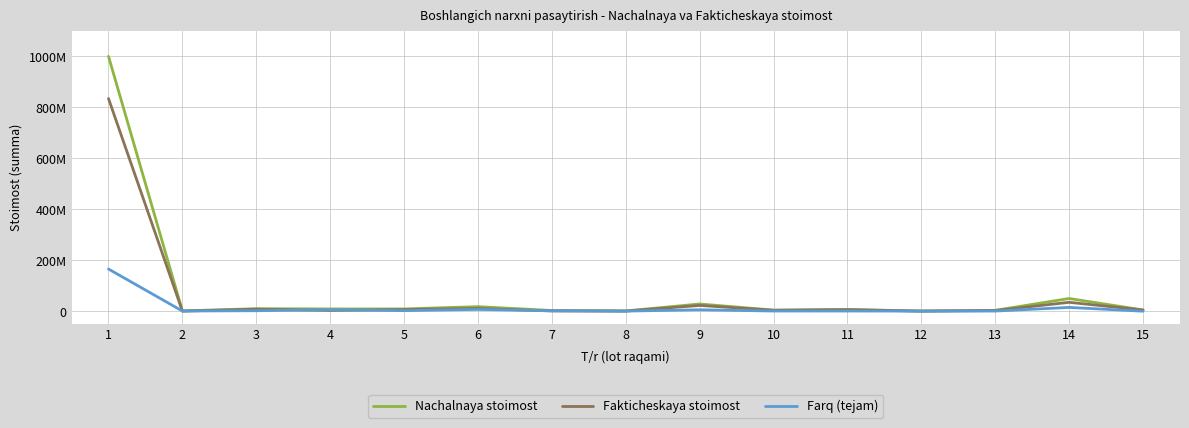

Does the chart have visible grid lines?

Yes